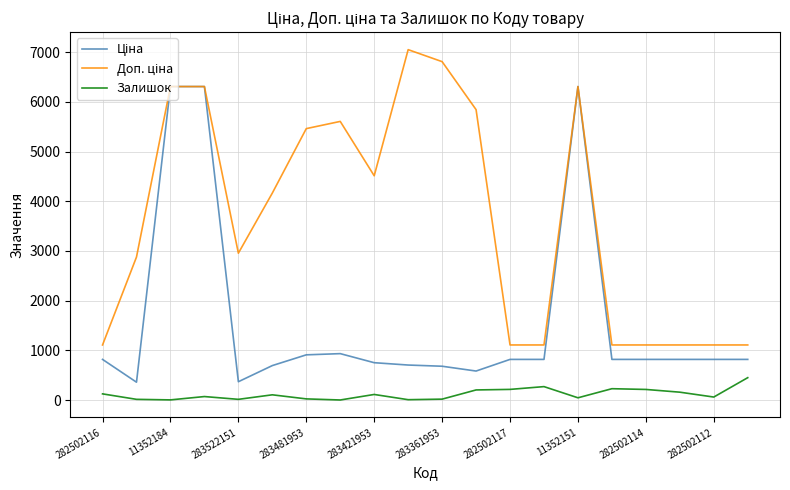

What is the maximum value shown in the chart?

7051.3